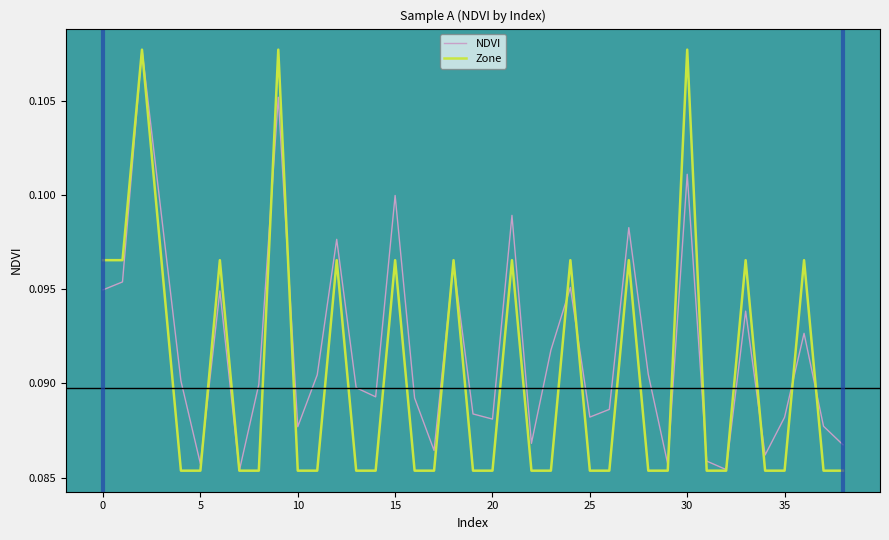

Does the chart display data point markers on the line(s)?

No